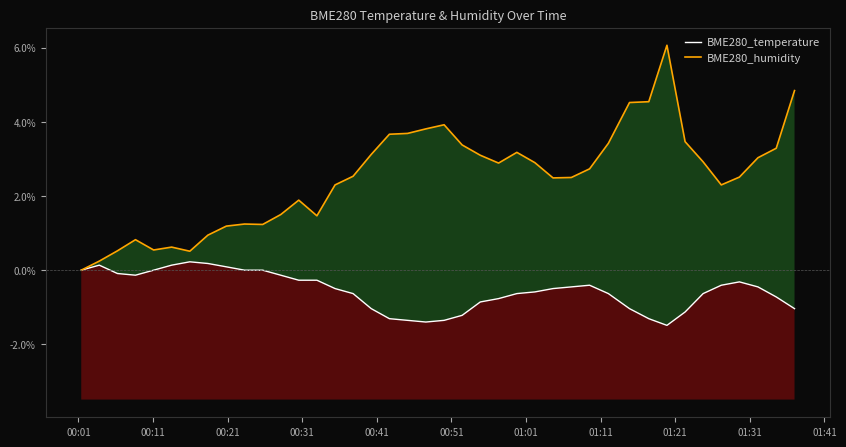

Count the number of data series in this chart.

2